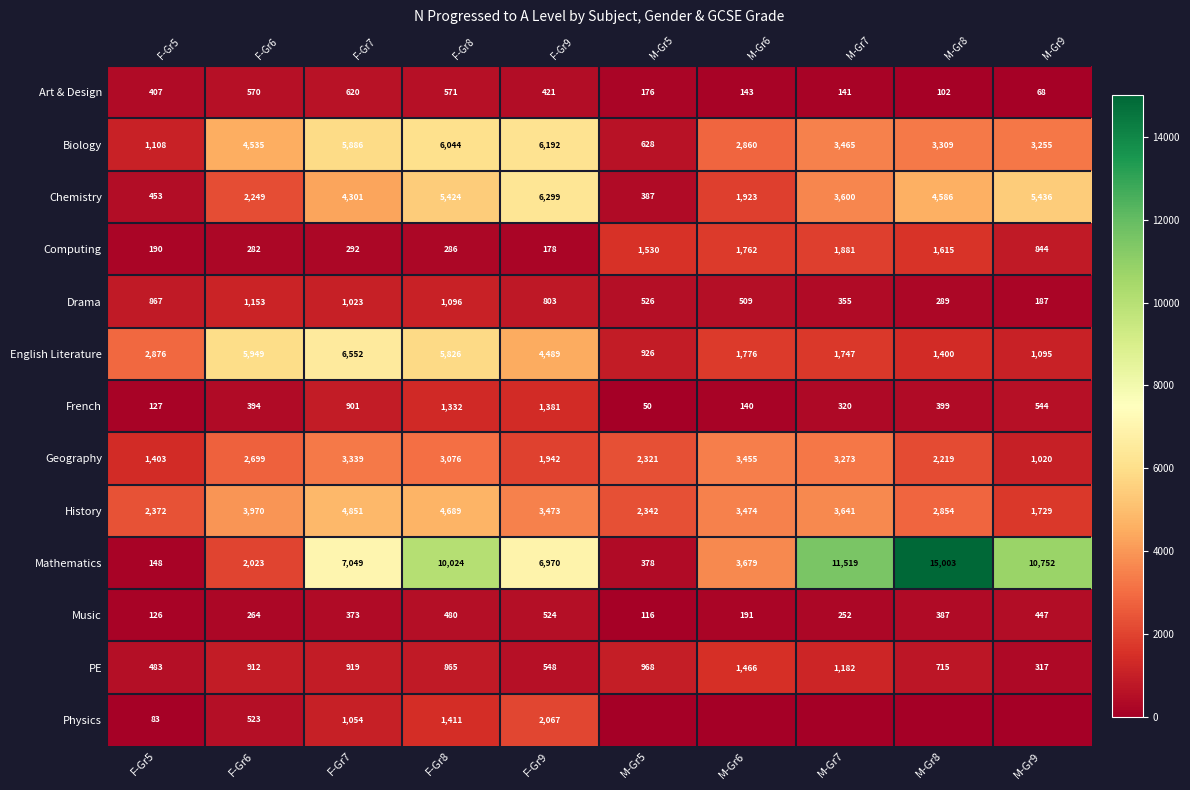

Which label corresponds to the largest value in the chart?

M-Gr8